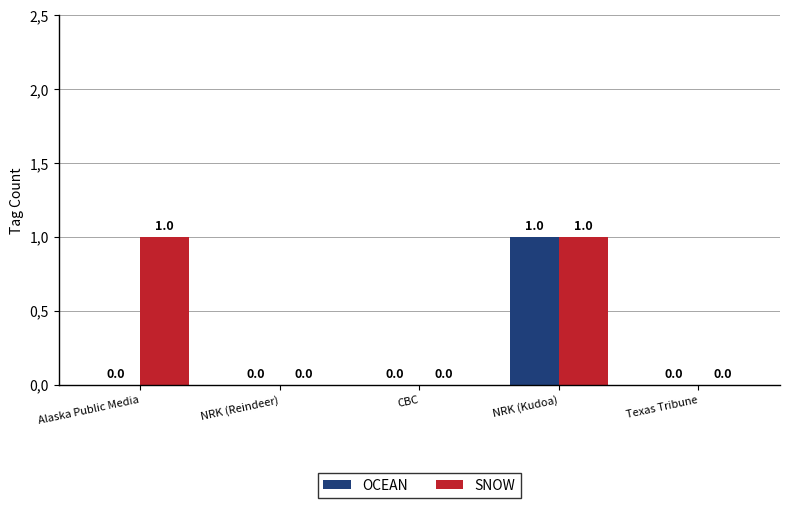

Are the bars horizontal?

No